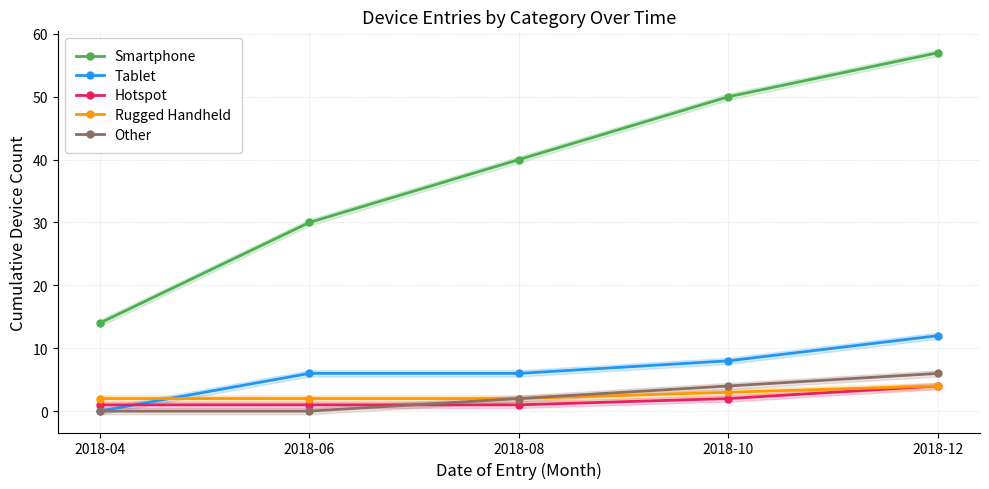

True or false: Rugged Handheld and Other cross at least once.

False